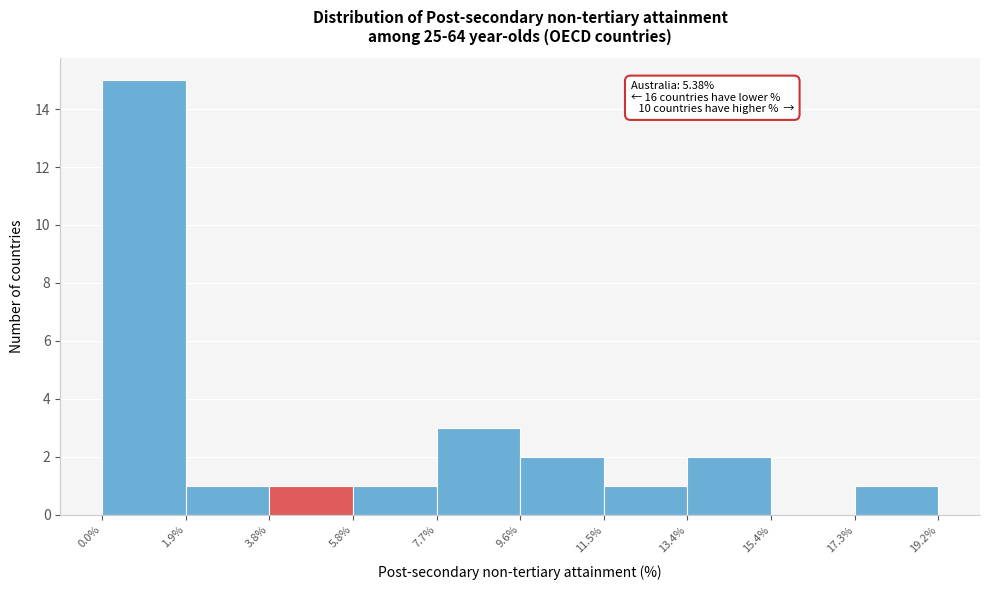

Over which range of the x-axis is the bar tallest?

0.0% to 1.9%